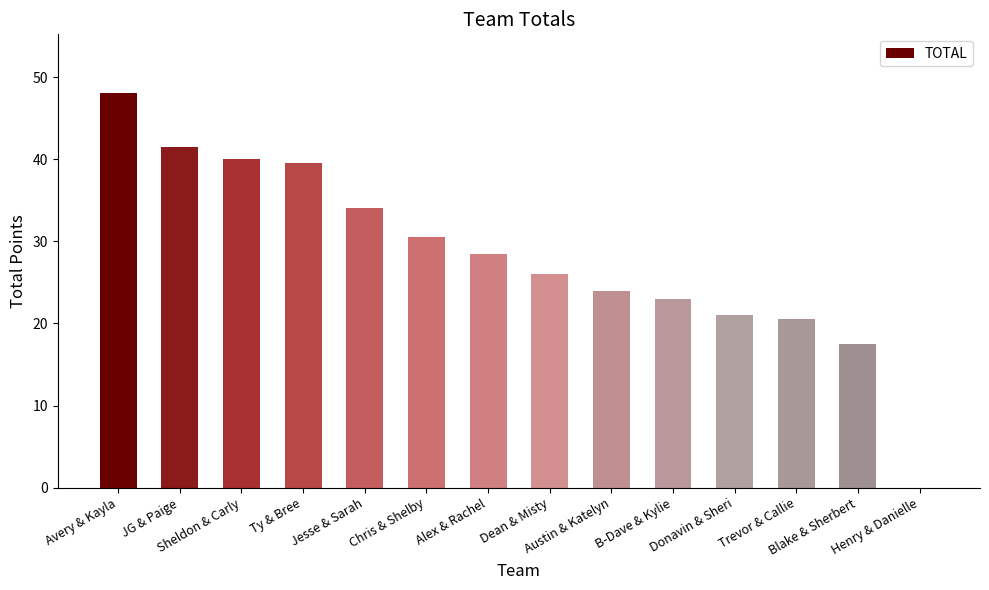

Reading right to left, transcribe all the data shown in this chart.

0.0	17.5	20.5	21.0	23.0	24.0	26.0	28.5	30.5	34.0	39.5	40.0	41.5	48.0